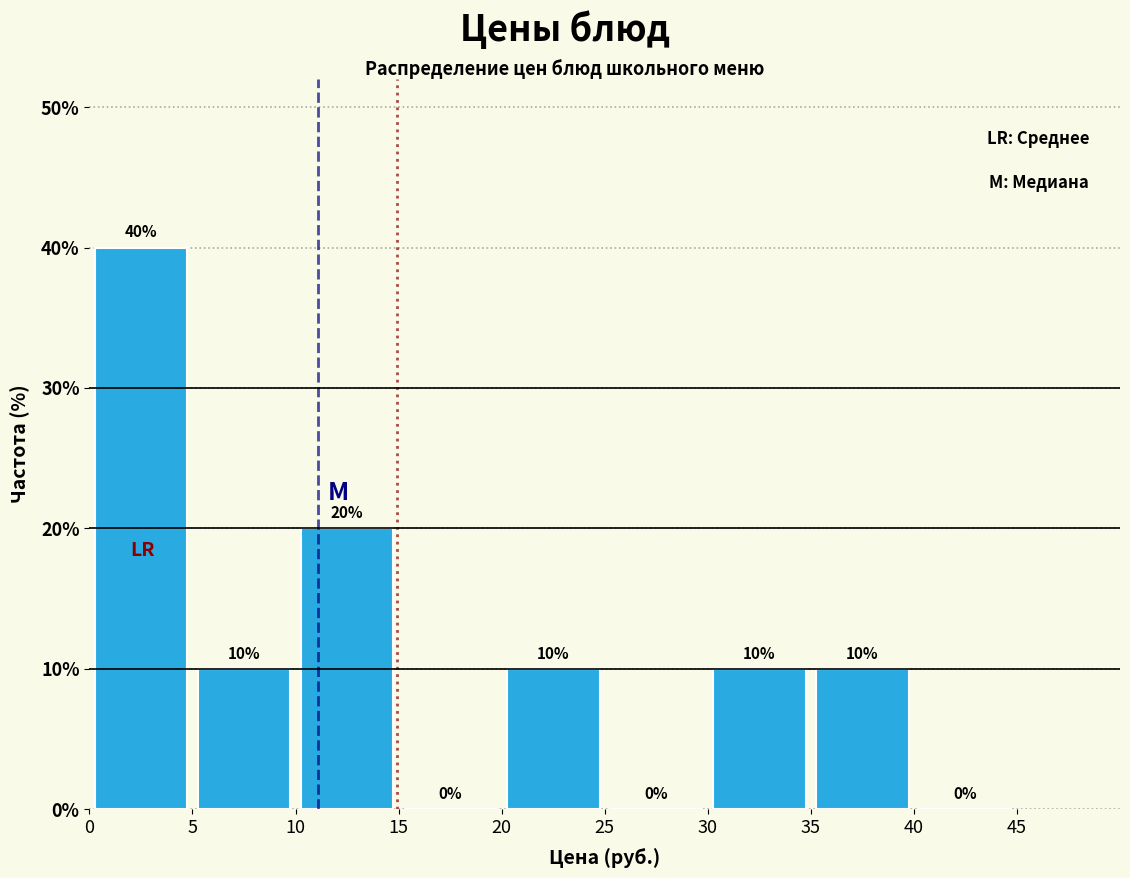

What is the height of the bar covering 30 to 35 on the x-axis?

10